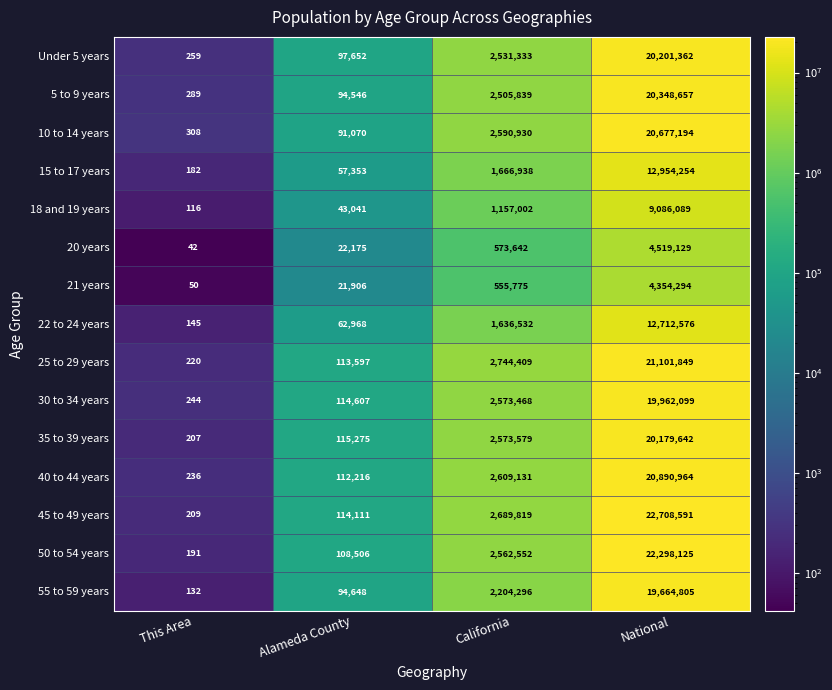

Where is 55 to 59 years nearest to the value 9832468?

California